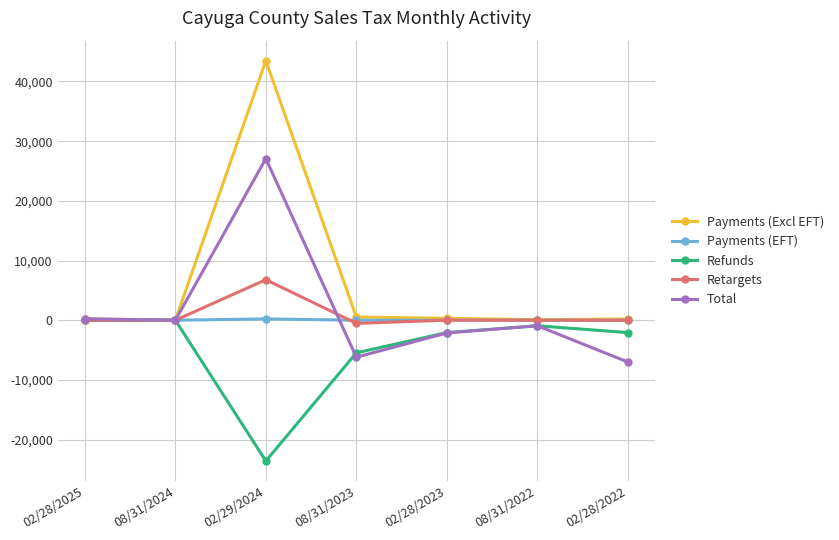

What is the difference between the second highest and second lowest values in the Refunds series?

5463.7